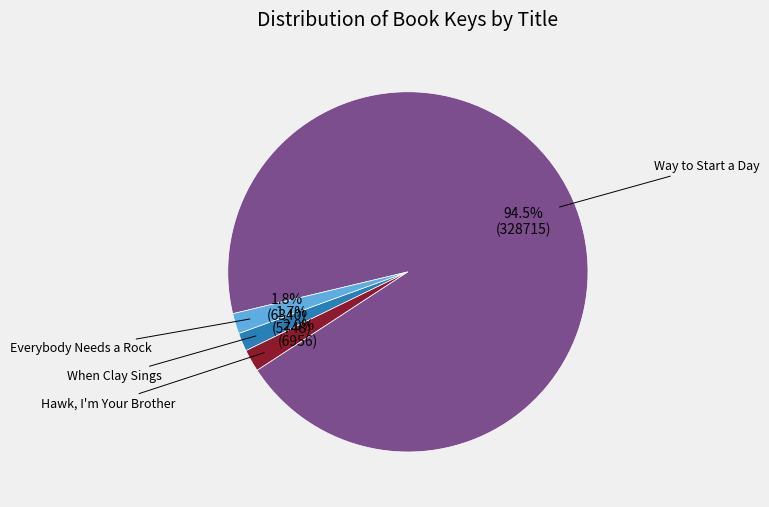

How many slices are in this pie chart?

4